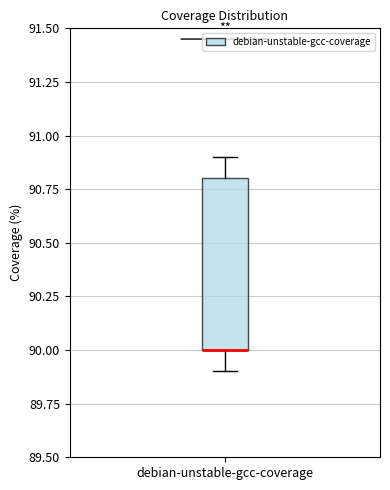

Where does the lower whisker of the box for debian-unstable-gcc-coverage end on the y-axis? The values are not printed on the chart, so give them approximately, as read against the axis.

89.9